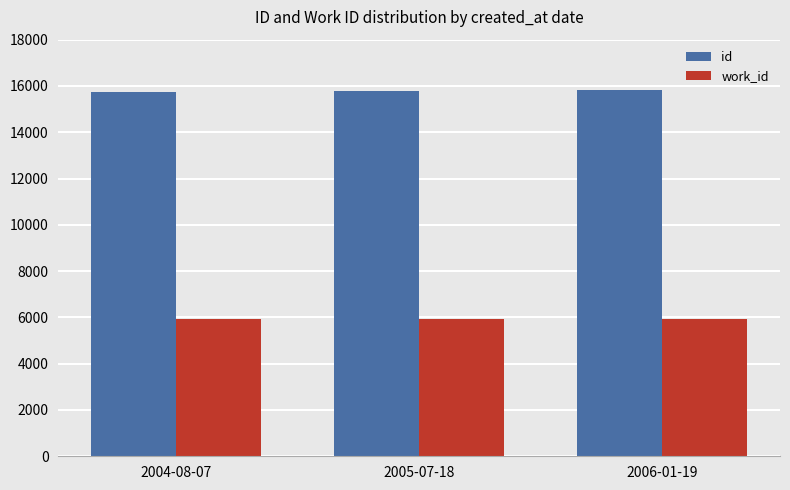

Is it true that work_id equals 9594 at 2005-07-18?

False